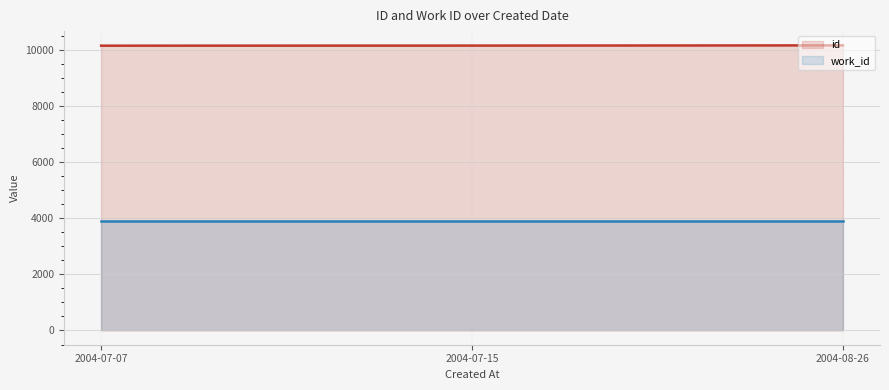

Is it true that the value at 2004-08-26 is 10158?

True